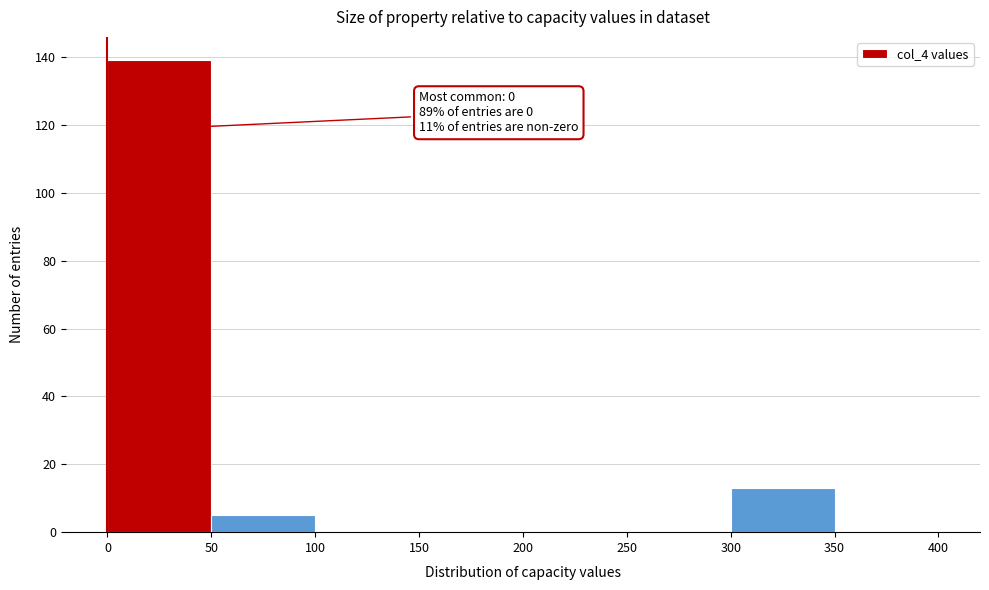

Over which range of the x-axis is the bar tallest?

0 to 50